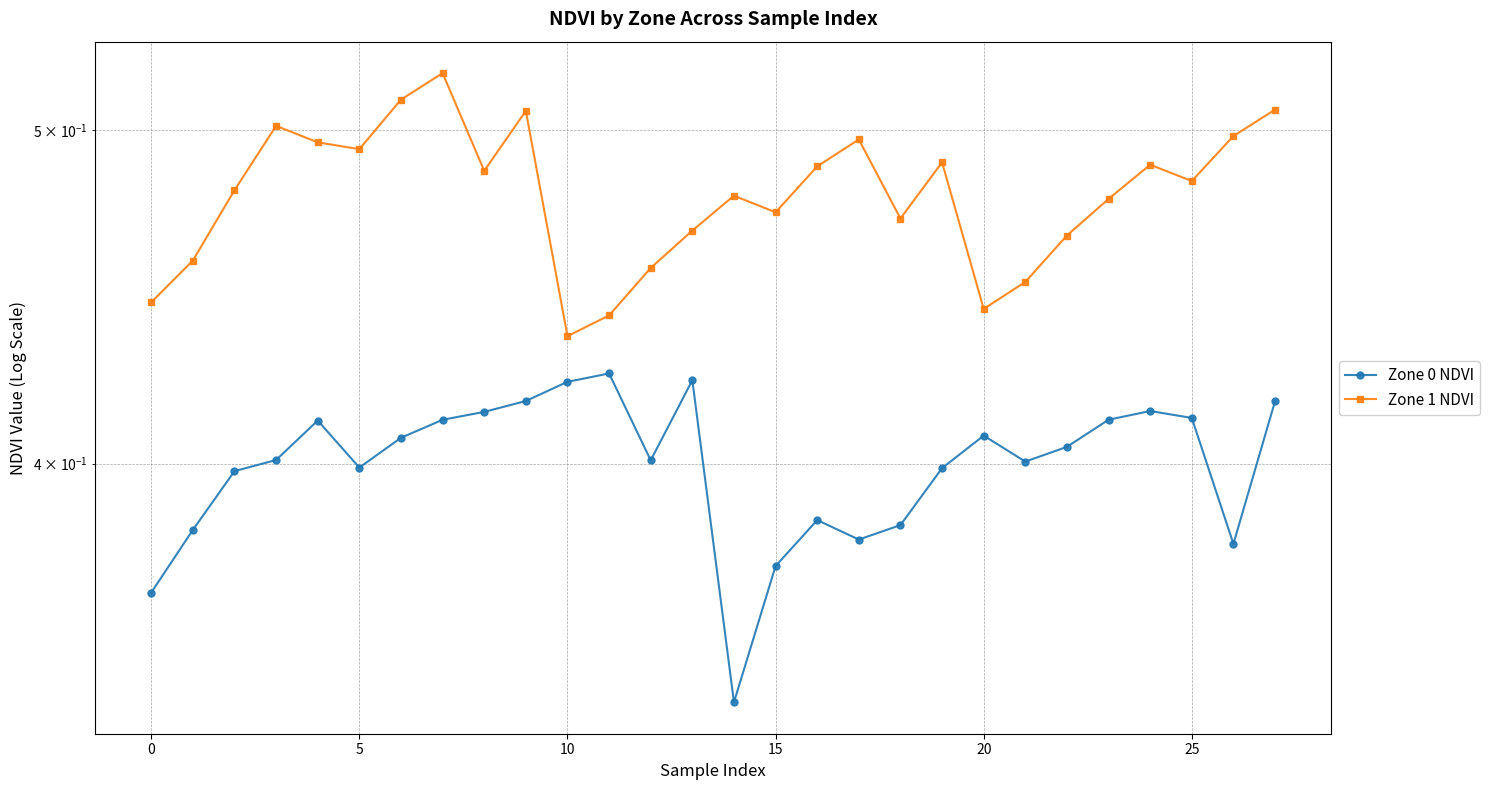

Rank the series by their average value, from highest to lowest.

Zone 1 NDVI, Zone 0 NDVI